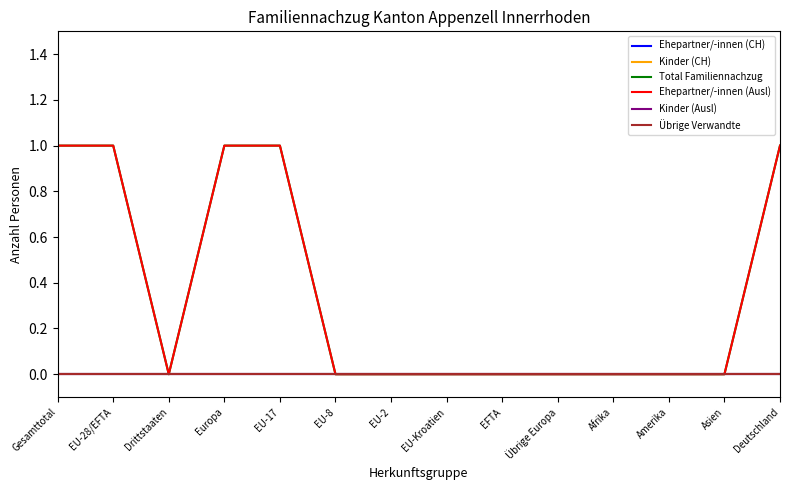

True or false: Kinder (CH) has more than 0 interior local peaks.

False